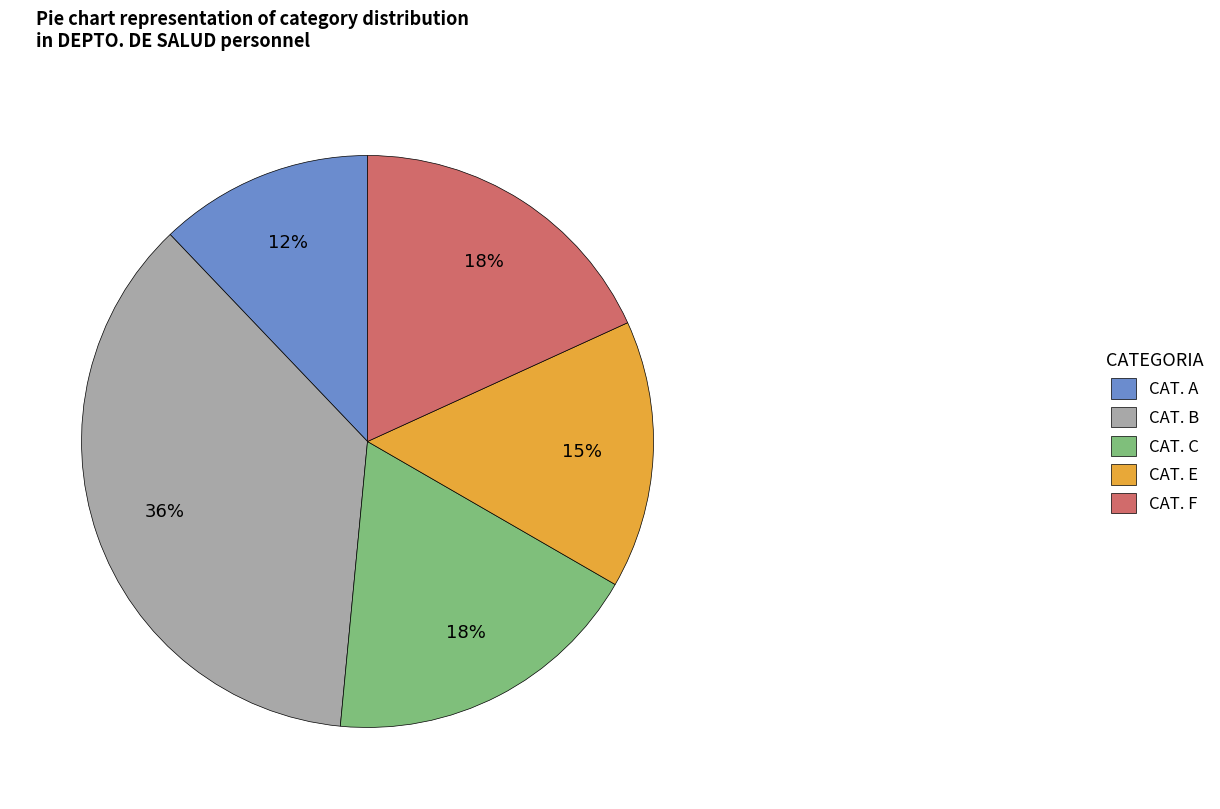

Which category has the smallest portion of the pie?

CAT. A